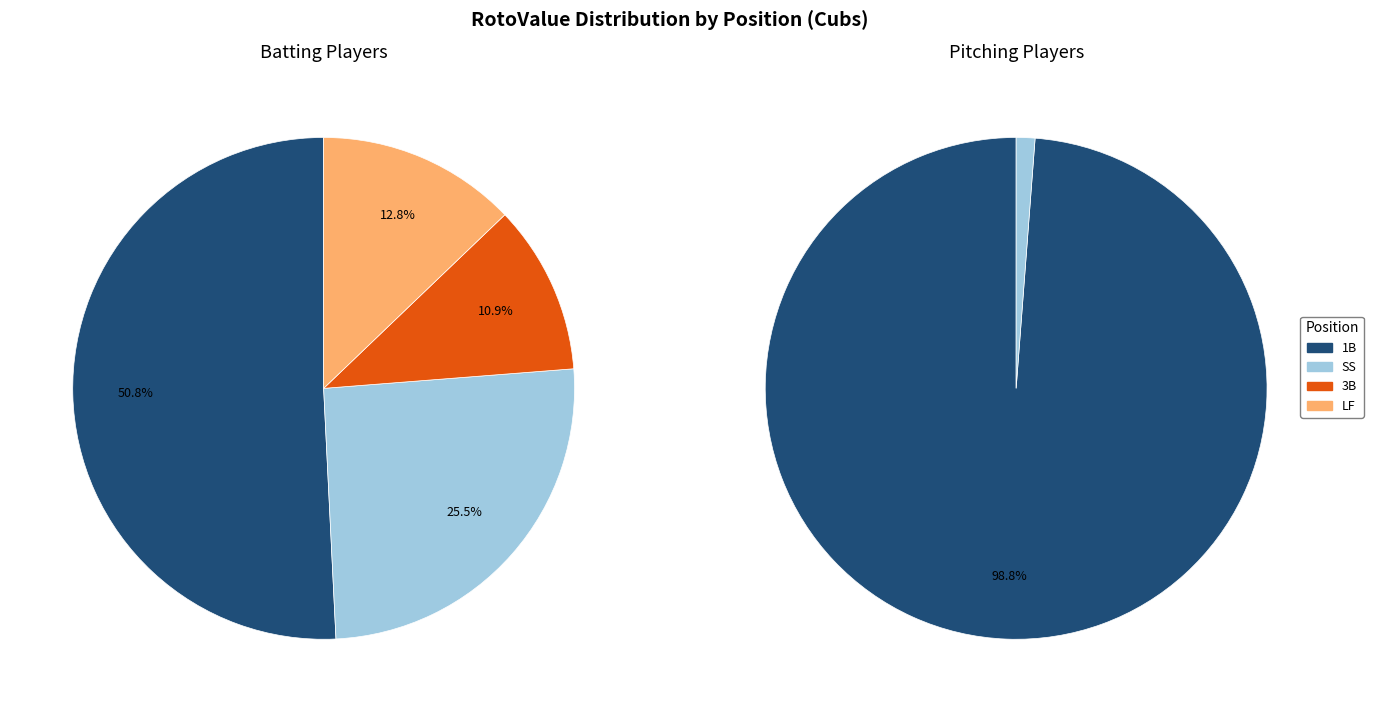

Does 3B account for over 50% of the chart?

No